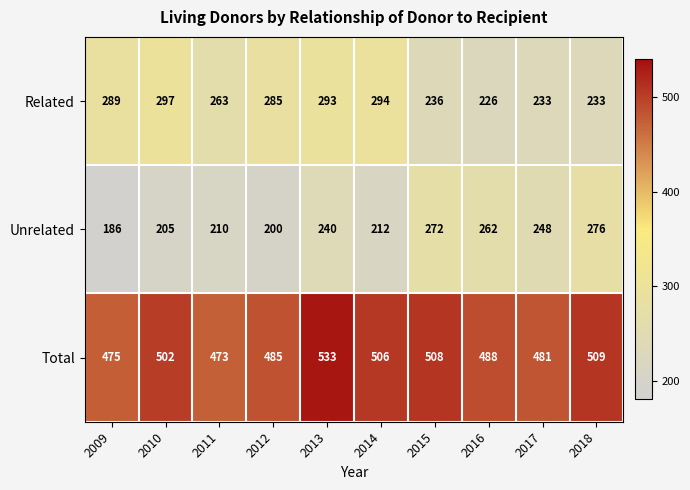

Reading left to right, transcribe all the data shown in this chart.

Related: 2009=289	2010=297	2011=263	2012=285	2013=293	2014=294	2015=236	2016=226	2017=233	2018=233
Unrelated: 2009=186	2010=205	2011=210	2012=200	2013=240	2014=212	2015=272	2016=262	2017=248	2018=276
Total: 2009=475	2010=502	2011=473	2012=485	2013=533	2014=506	2015=508	2016=488	2017=481	2018=509